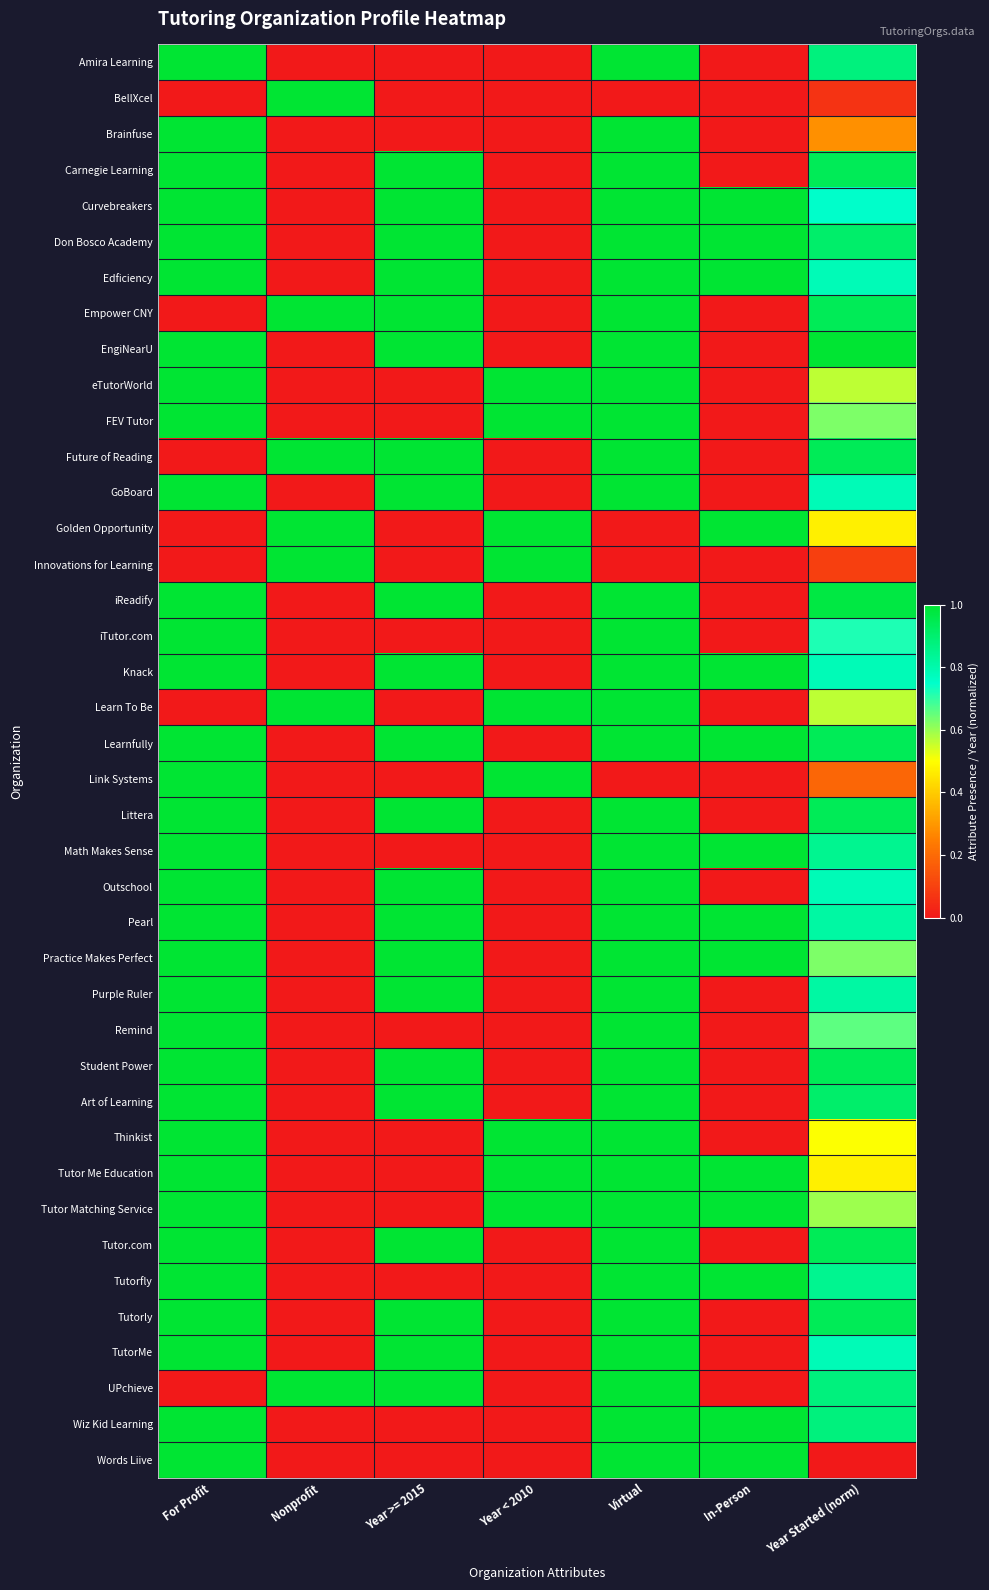

Reading right to left, list all the values displayed in this chart.

Amira Learning: Year Started (norm)=0.9	In-Person=0.0	Virtual=1.0	Year < 2010=0.0	Year >= 2015=0.0	Nonprofit=0.0	For Profit=1.0
BellXcel: Year Started (norm)=0.1	In-Person=0.0	Virtual=0.0	Year < 2010=0.0	Year >= 2015=0.0	Nonprofit=1.0	For Profit=0.0
Brainfuse: Year Started (norm)=0.3	In-Person=0.0	Virtual=1.0	Year < 2010=0.0	Year >= 2015=0.0	Nonprofit=0.0	For Profit=1.0
Carnegie Learning: Year Started (norm)=0.9	In-Person=0.0	Virtual=1.0	Year < 2010=0.0	Year >= 2015=1.0	Nonprofit=0.0	For Profit=1.0
Curvebreakers: Year Started (norm)=0.8	In-Person=1.0	Virtual=1.0	Year < 2010=0.0	Year >= 2015=1.0	Nonprofit=0.0	For Profit=1.0
Don Bosco Academy: Year Started (norm)=0.9	In-Person=1.0	Virtual=1.0	Year < 2010=0.0	Year >= 2015=1.0	Nonprofit=0.0	For Profit=1.0
Edficiency: Year Started (norm)=0.8	In-Person=1.0	Virtual=1.0	Year < 2010=0.0	Year >= 2015=1.0	Nonprofit=0.0	For Profit=1.0
Empower CNY: Year Started (norm)=0.9	In-Person=0.0	Virtual=1.0	Year < 2010=0.0	Year >= 2015=1.0	Nonprofit=1.0	For Profit=0.0
EngiNearU: Year Started (norm)=1.0	In-Person=0.0	Virtual=1.0	Year < 2010=0.0	Year >= 2015=1.0	Nonprofit=0.0	For Profit=1.0
eTutorWorld: Year Started (norm)=0.6	In-Person=0.0	Virtual=1.0	Year < 2010=1.0	Year >= 2015=0.0	Nonprofit=0.0	For Profit=1.0
FEV Tutor: Year Started (norm)=0.6	In-Person=0.0	Virtual=1.0	Year < 2010=1.0	Year >= 2015=0.0	Nonprofit=0.0	For Profit=1.0
Future of Reading: Year Started (norm)=0.9	In-Person=0.0	Virtual=1.0	Year < 2010=0.0	Year >= 2015=1.0	Nonprofit=1.0	For Profit=0.0
GoBoard: Year Started (norm)=0.8	In-Person=0.0	Virtual=1.0	Year < 2010=0.0	Year >= 2015=1.0	Nonprofit=0.0	For Profit=1.0
Golden Opportunity: Year Started (norm)=0.5	In-Person=1.0	Virtual=0.0	Year < 2010=1.0	Year >= 2015=0.0	Nonprofit=1.0	For Profit=0.0
Innovations for Learning: Year Started (norm)=0.1	In-Person=0.0	Virtual=0.0	Year < 2010=1.0	Year >= 2015=0.0	Nonprofit=1.0	For Profit=0.0
iReadify: Year Started (norm)=1.0	In-Person=0.0	Virtual=1.0	Year < 2010=0.0	Year >= 2015=1.0	Nonprofit=0.0	For Profit=1.0
iTutor.com: Year Started (norm)=0.7	In-Person=0.0	Virtual=1.0	Year < 2010=0.0	Year >= 2015=0.0	Nonprofit=0.0	For Profit=1.0
Knack: Year Started (norm)=0.8	In-Person=1.0	Virtual=1.0	Year < 2010=0.0	Year >= 2015=1.0	Nonprofit=0.0	For Profit=1.0
Learn To Be: Year Started (norm)=0.6	In-Person=0.0	Virtual=1.0	Year < 2010=1.0	Year >= 2015=0.0	Nonprofit=1.0	For Profit=0.0
Learnfully: Year Started (norm)=0.9	In-Person=1.0	Virtual=1.0	Year < 2010=0.0	Year >= 2015=1.0	Nonprofit=0.0	For Profit=1.0
Link Systems: Year Started (norm)=0.2	In-Person=0.0	Virtual=0.0	Year < 2010=1.0	Year >= 2015=0.0	Nonprofit=0.0	For Profit=1.0
Littera: Year Started (norm)=0.9	In-Person=0.0	Virtual=1.0	Year < 2010=0.0	Year >= 2015=1.0	Nonprofit=0.0	For Profit=1.0
Math Makes Sense: Year Started (norm)=0.8	In-Person=1.0	Virtual=1.0	Year < 2010=0.0	Year >= 2015=0.0	Nonprofit=0.0	For Profit=1.0
Outschool: Year Started (norm)=0.8	In-Person=0.0	Virtual=1.0	Year < 2010=0.0	Year >= 2015=1.0	Nonprofit=0.0	For Profit=1.0
Pearl: Year Started (norm)=0.8	In-Person=1.0	Virtual=1.0	Year < 2010=0.0	Year >= 2015=1.0	Nonprofit=0.0	For Profit=1.0
Practice Makes Perfect: Year Started (norm)=0.6	In-Person=1.0	Virtual=1.0	Year < 2010=0.0	Year >= 2015=1.0	Nonprofit=0.0	For Profit=1.0
Purple Ruler: Year Started (norm)=0.8	In-Person=0.0	Virtual=1.0	Year < 2010=0.0	Year >= 2015=1.0	Nonprofit=0.0	For Profit=1.0
Remind: Year Started (norm)=0.7	In-Person=0.0	Virtual=1.0	Year < 2010=0.0	Year >= 2015=0.0	Nonprofit=0.0	For Profit=1.0
Student Power: Year Started (norm)=0.9	In-Person=0.0	Virtual=1.0	Year < 2010=0.0	Year >= 2015=1.0	Nonprofit=0.0	For Profit=1.0
Art of Learning: Year Started (norm)=0.9	In-Person=0.0	Virtual=1.0	Year < 2010=0.0	Year >= 2015=1.0	Nonprofit=0.0	For Profit=1.0
Thinkist: Year Started (norm)=0.5	In-Person=0.0	Virtual=1.0	Year < 2010=1.0	Year >= 2015=0.0	Nonprofit=0.0	For Profit=1.0
Tutor Me Education: Year Started (norm)=0.5	In-Person=1.0	Virtual=1.0	Year < 2010=1.0	Year >= 2015=0.0	Nonprofit=0.0	For Profit=1.0
Tutor Matching Service: Year Started (norm)=0.6	In-Person=1.0	Virtual=1.0	Year < 2010=1.0	Year >= 2015=0.0	Nonprofit=0.0	For Profit=1.0
Tutor.com: Year Started (norm)=0.9	In-Person=0.0	Virtual=1.0	Year < 2010=0.0	Year >= 2015=1.0	Nonprofit=0.0	For Profit=1.0
Tutorfly: Year Started (norm)=0.8	In-Person=1.0	Virtual=1.0	Year < 2010=0.0	Year >= 2015=0.0	Nonprofit=0.0	For Profit=1.0
Tutorly: Year Started (norm)=0.9	In-Person=0.0	Virtual=1.0	Year < 2010=0.0	Year >= 2015=1.0	Nonprofit=0.0	For Profit=1.0
TutorMe: Year Started (norm)=0.8	In-Person=0.0	Virtual=1.0	Year < 2010=0.0	Year >= 2015=1.0	Nonprofit=0.0	For Profit=1.0
UPchieve: Year Started (norm)=0.9	In-Person=0.0	Virtual=1.0	Year < 2010=0.0	Year >= 2015=1.0	Nonprofit=1.0	For Profit=0.0
Wiz Kid Learning: Year Started (norm)=0.9	In-Person=1.0	Virtual=1.0	Year < 2010=0.0	Year >= 2015=0.0	Nonprofit=0.0	For Profit=1.0
Words Liive: Year Started (norm)=0.0	In-Person=1.0	Virtual=1.0	Year < 2010=0.0	Year >= 2015=0.0	Nonprofit=0.0	For Profit=1.0